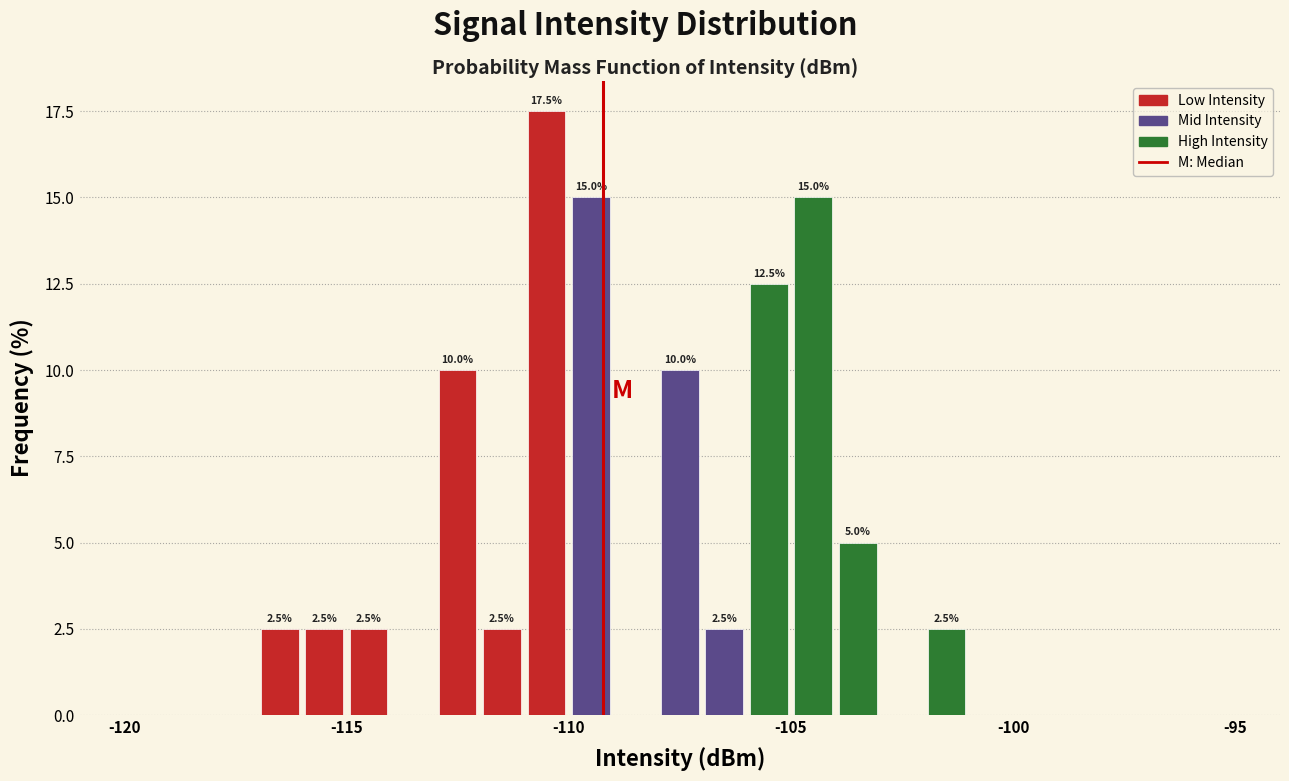

Read against the x-axis, roughly where is the centre of the tallest bar?

-110.5